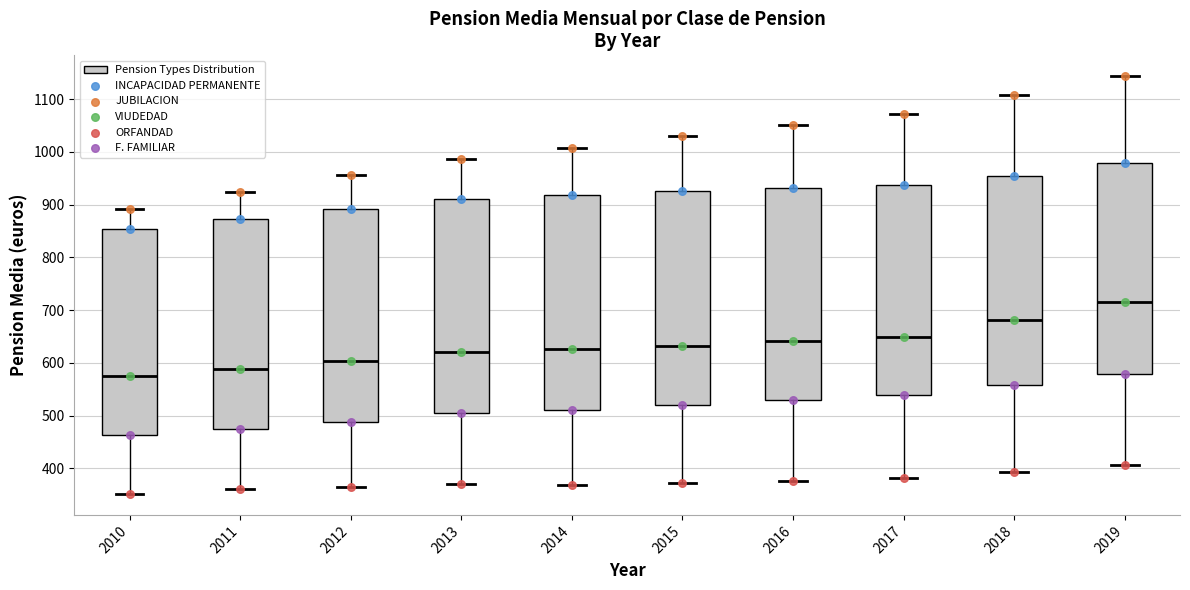

Which box's median line is the highest?

2019